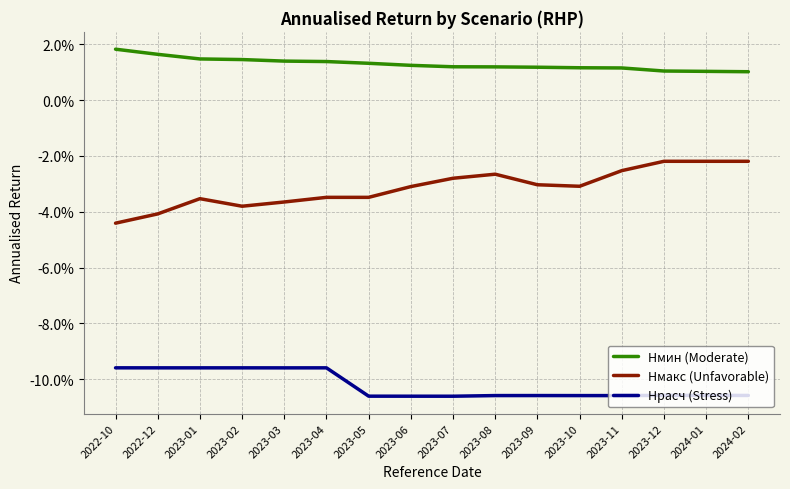

Which series has the largest range (max minus min)?

Hмакс (Unfavorable)